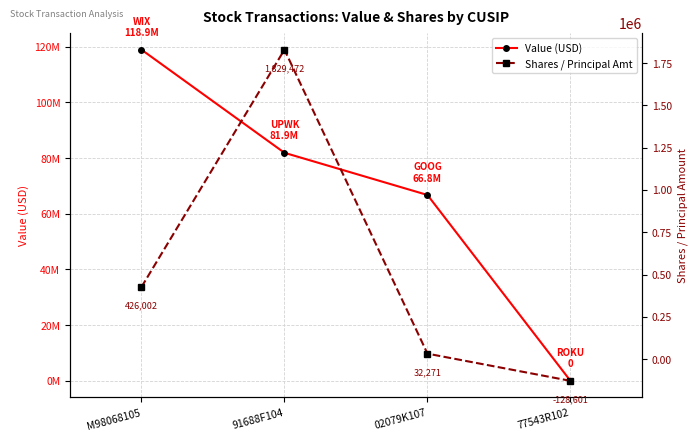

Which has a higher value, 02079K107 or 91688F104?

91688F104